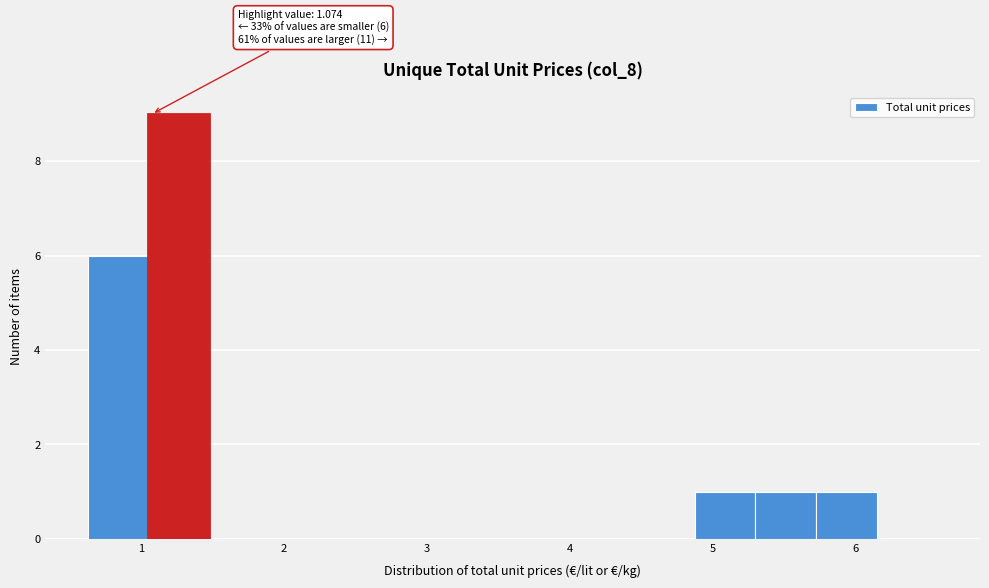

Over which range of the x-axis is the bar tallest?

1.1 to 1.5